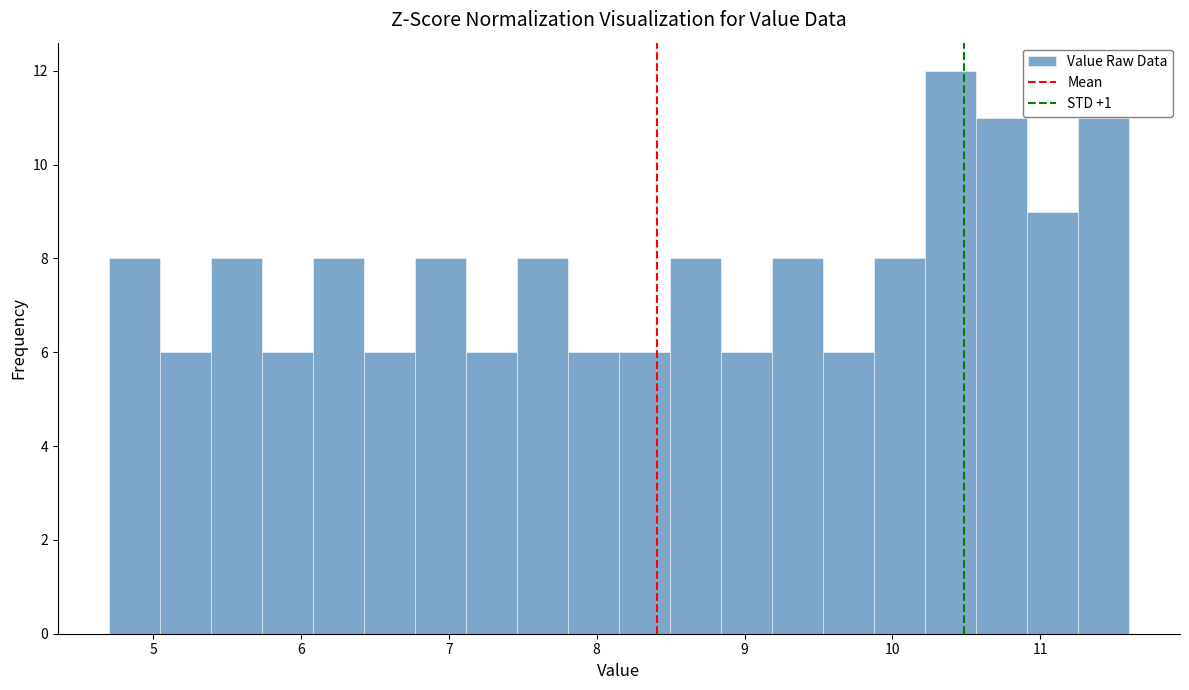

Around what value on the x-axis is the tallest bar? Give the approximate position of its centre, as read against the axis.

10.4